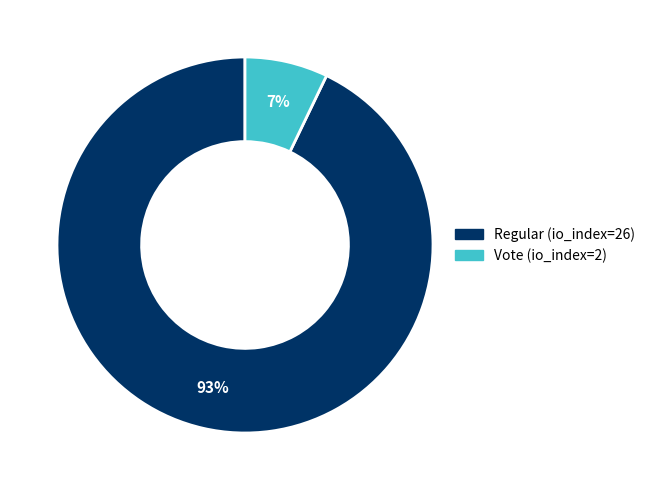

What percentage is the Regular (io_index=26) slice, to the nearest percent?

93%